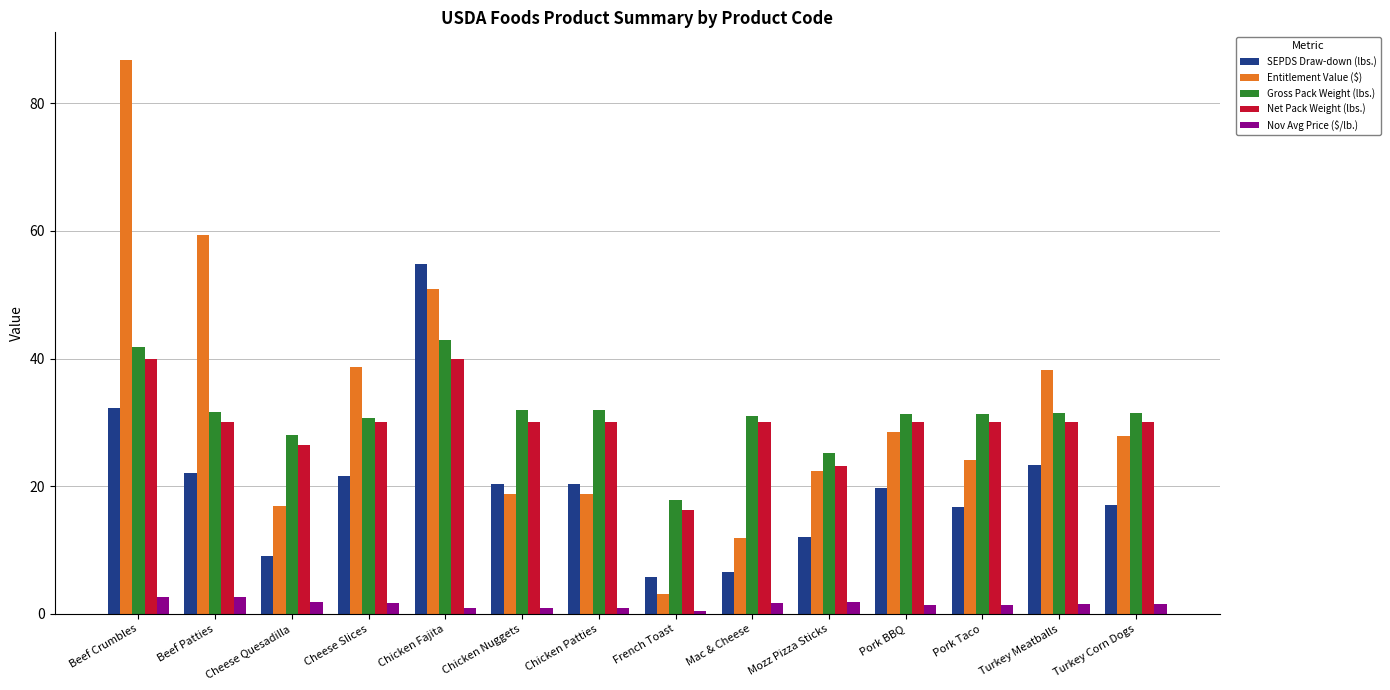

What is the label of the 6th bar from the right?

Mac & Cheese